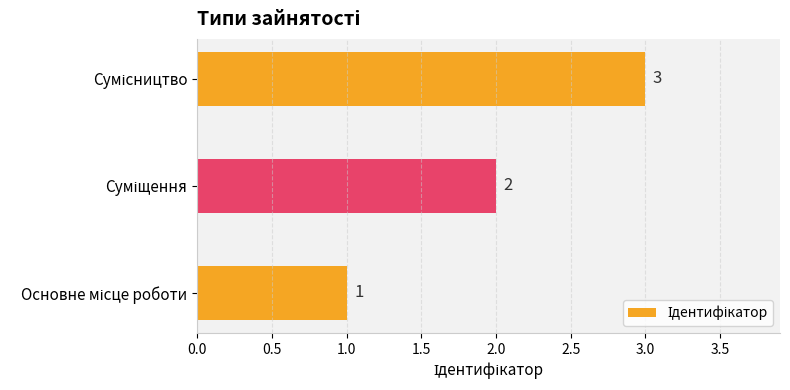

What is the greatest value displayed?

3